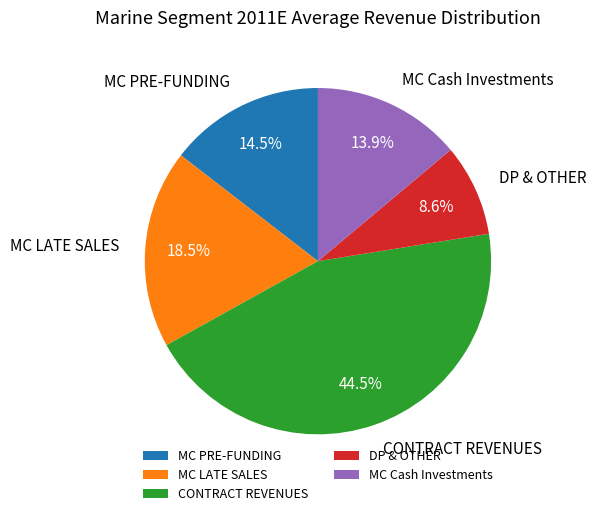

How many slices are in this pie chart?

5